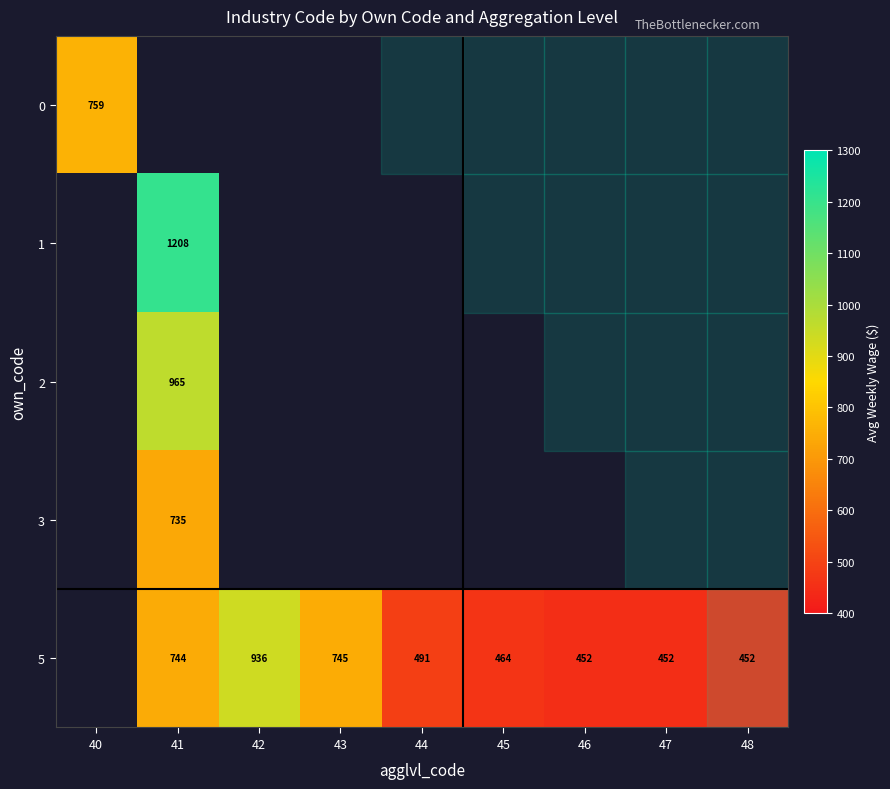

The 5 series shows 744 at 41. True or false?

True